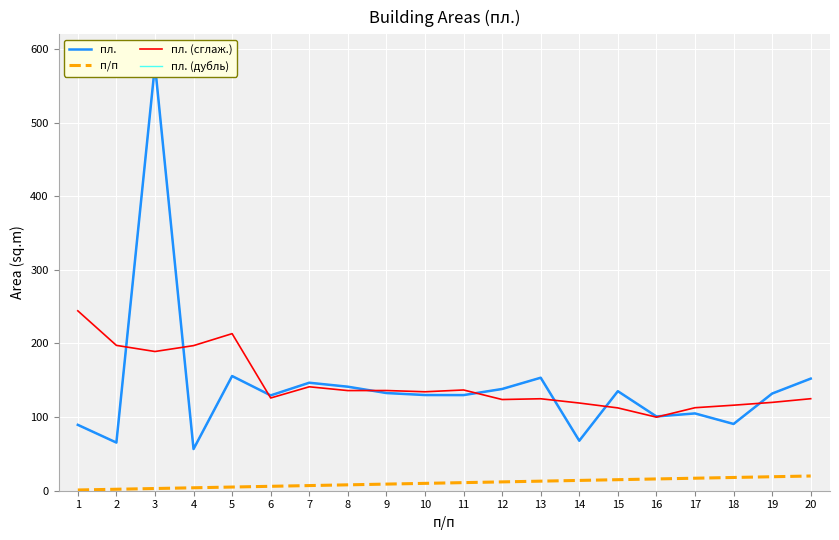

How many lines are shown in the chart?

4